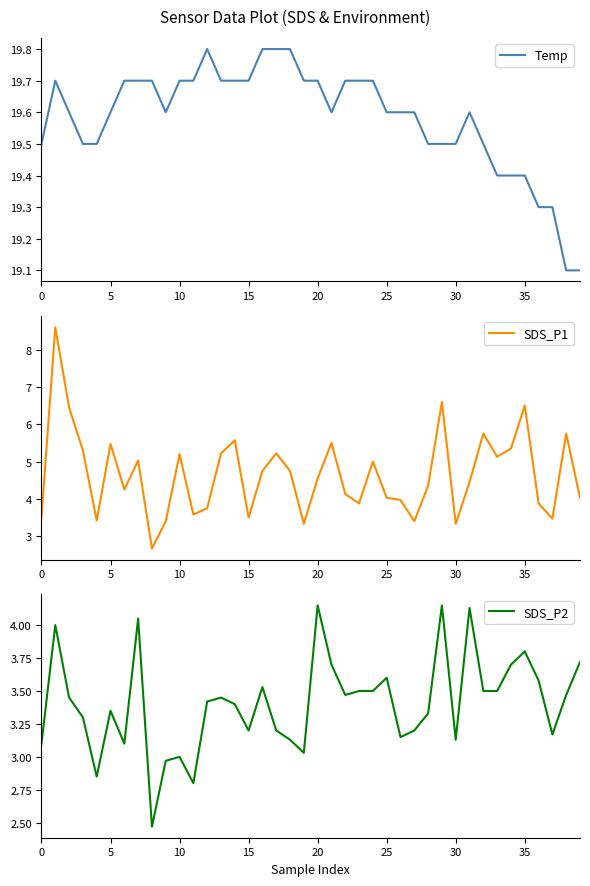

How many lines are shown in the chart?

3